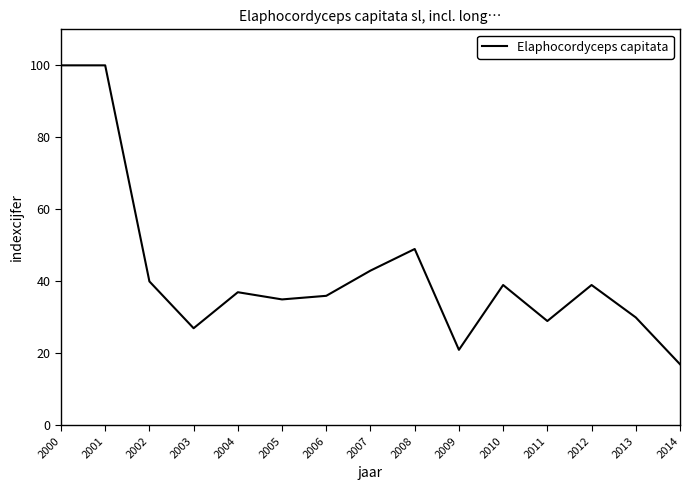

What is the ratio of the value at 2010 to the value at 2011?

1.3